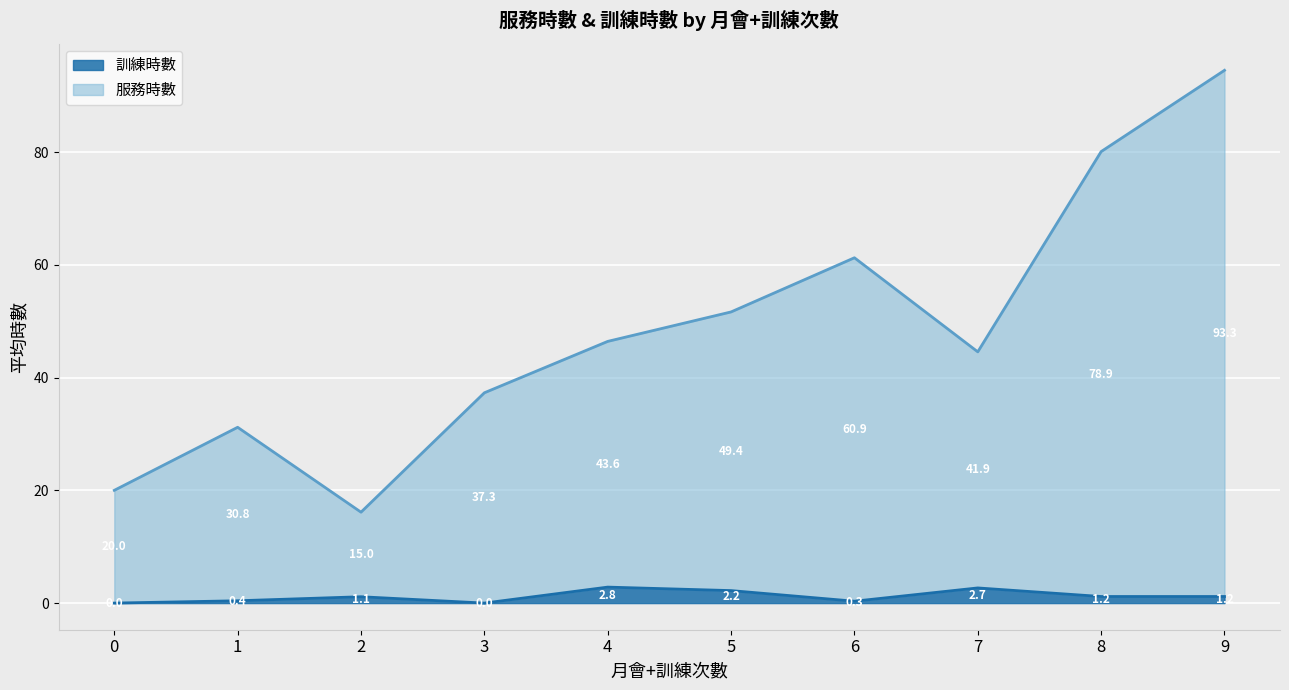

The 訓練時數 series shows 1.2 at 9. True or false?

True